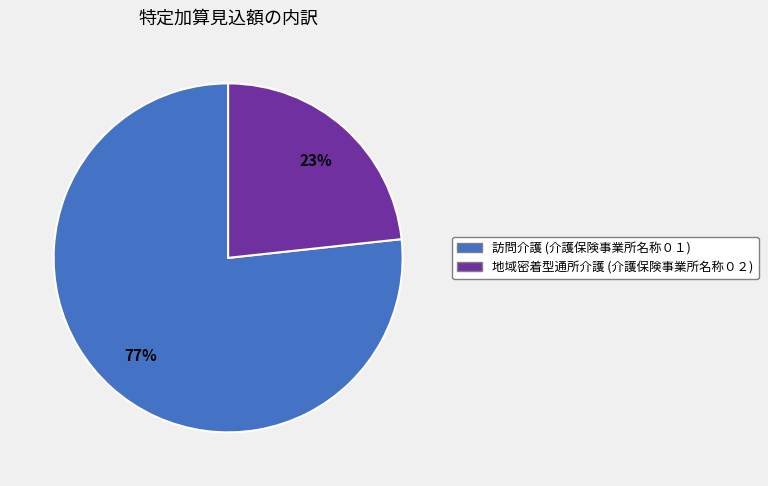

How many segments does this pie chart have?

2